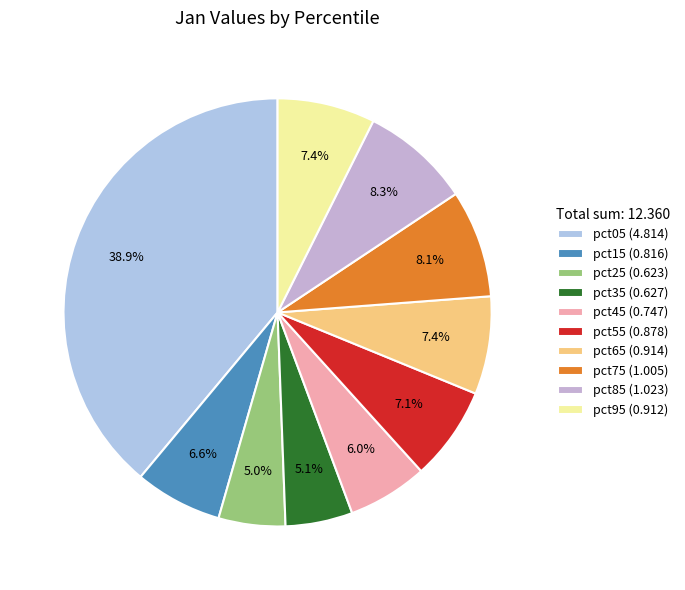

How many segments does this pie chart have?

10